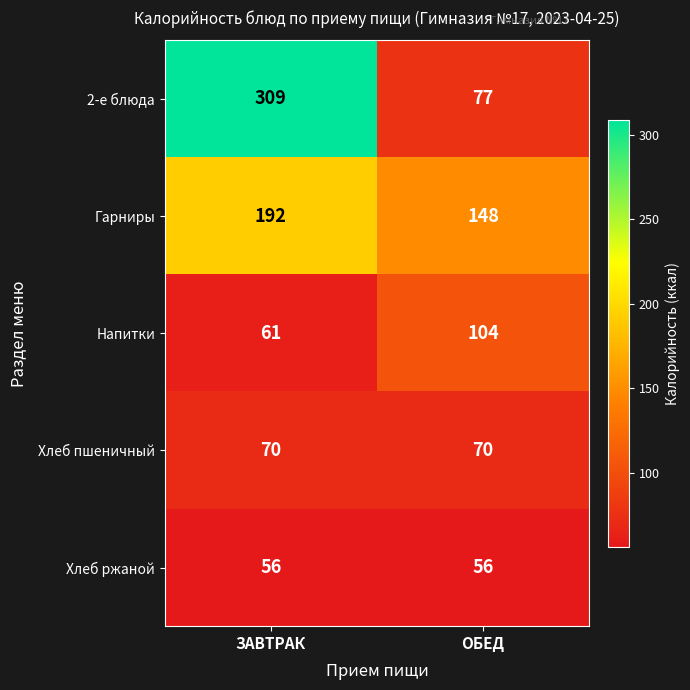

What is the sum of the Напитки values at ОБЕД and ЗАВТРАК?

165